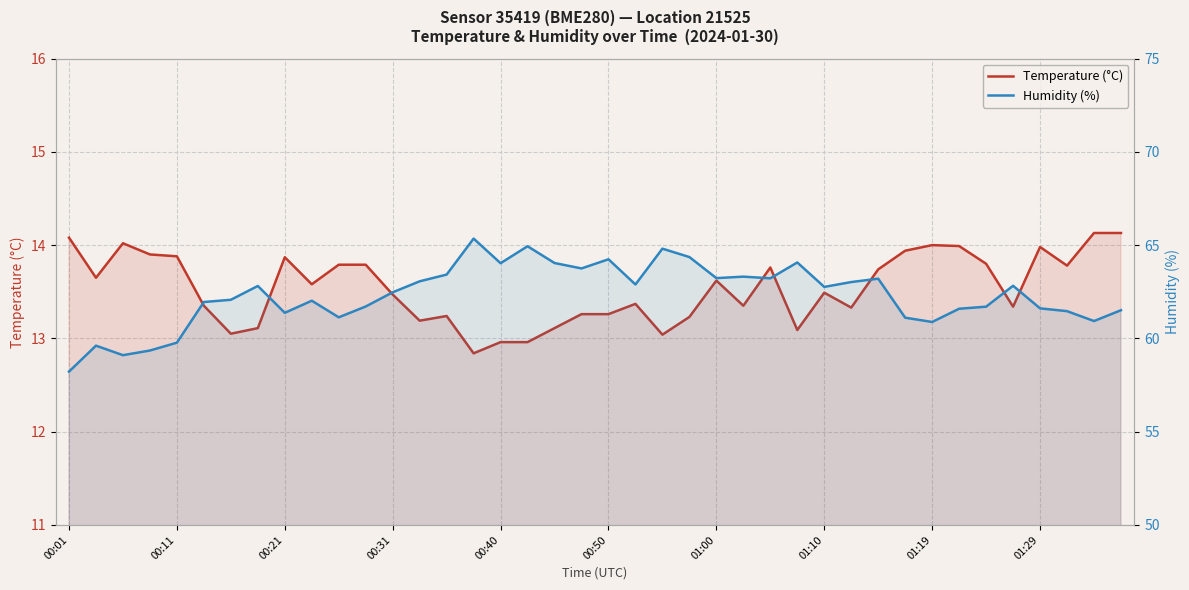

Reading right to left, transcribe all the data shown in this chart.

Temperature (°C): 14.1	14.1	13.8	14.0	13.3	13.8	14.0	14.0	13.9	13.7	13.3	13.5	13.1	13.8	13.3	13.6	13.2	13.0	13.4	13.3	13.3	13.1	13.0	13.0	12.8	13.2	13.2	13.5	13.8	13.8	13.6	13.9	13.1	13.1	13.3	13.9	13.9	14.0	13.7	14.1
Humidity (%): 61.5	60.9	61.5	61.6	62.8	61.7	61.6	60.9	61.1	63.2	63.0	62.8	64.1	63.2	63.3	63.2	64.4	64.8	62.9	64.2	63.8	64.0	64.9	64.0	65.3	63.4	63.1	62.5	61.7	61.1	62.0	61.4	62.8	62.1	62.0	59.8	59.4	59.1	59.6	58.2